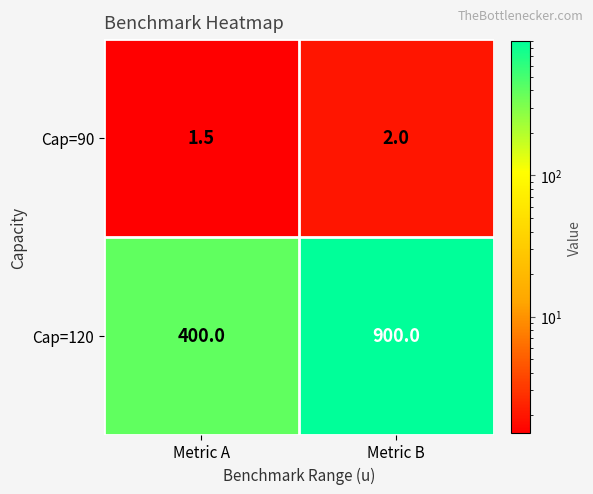

What is the total value across all series at Metric A?

401.5